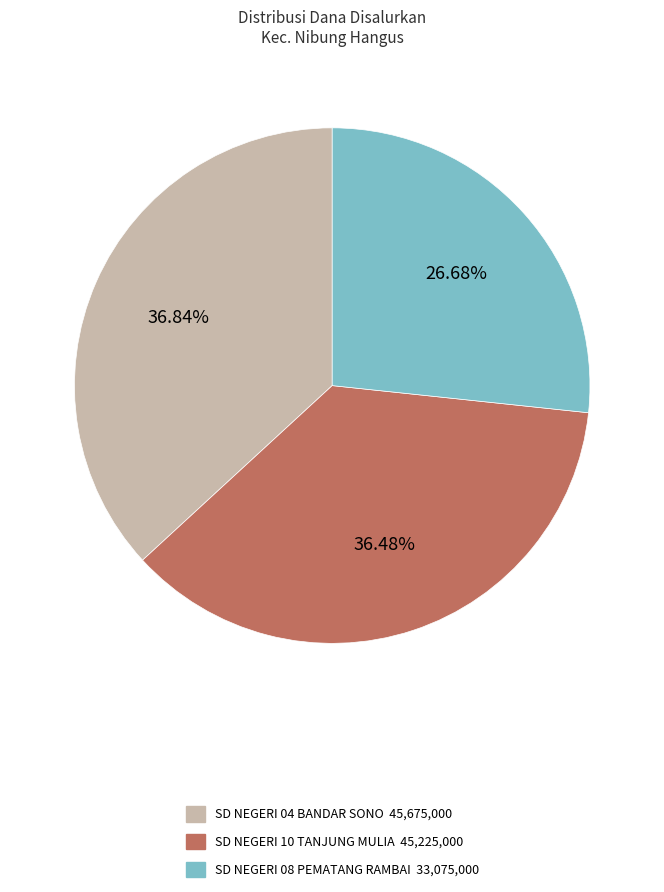

How many slices are in this pie chart?

3